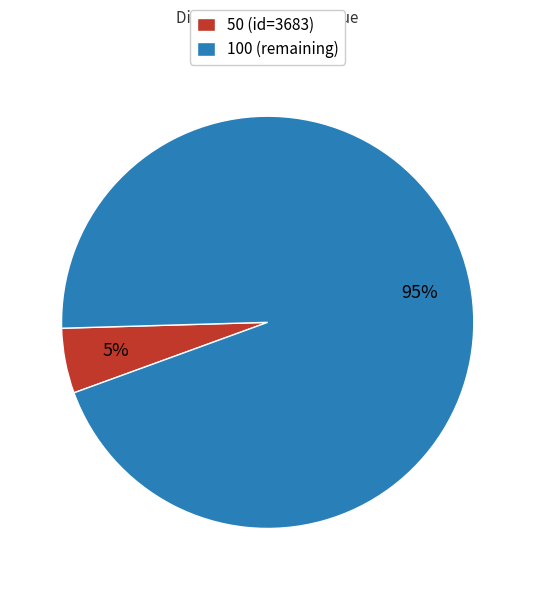

To the nearest percent, what percentage of the pie is 100 (remaining)?

95%